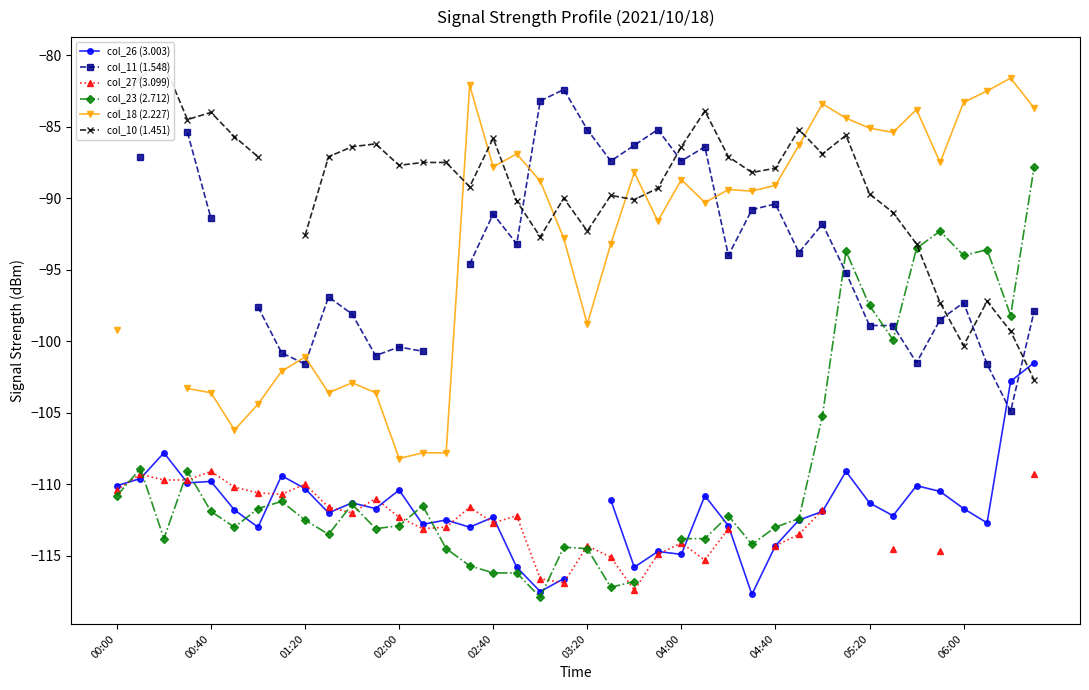

True or false: col_10 (1.451) and col_27 (3.099) cross at least once.

False